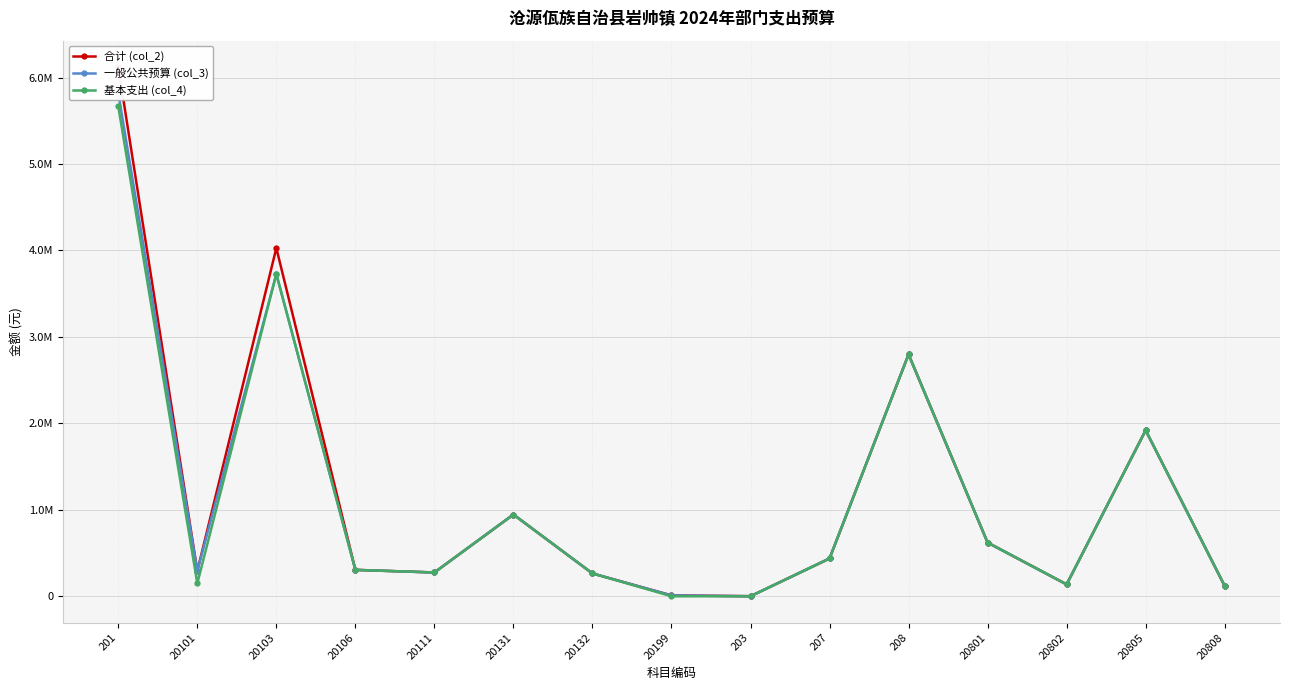

List the series in order of their peak value, highest first.

合计 (col_2), 一般公共预算 (col_3), 基本支出 (col_4)